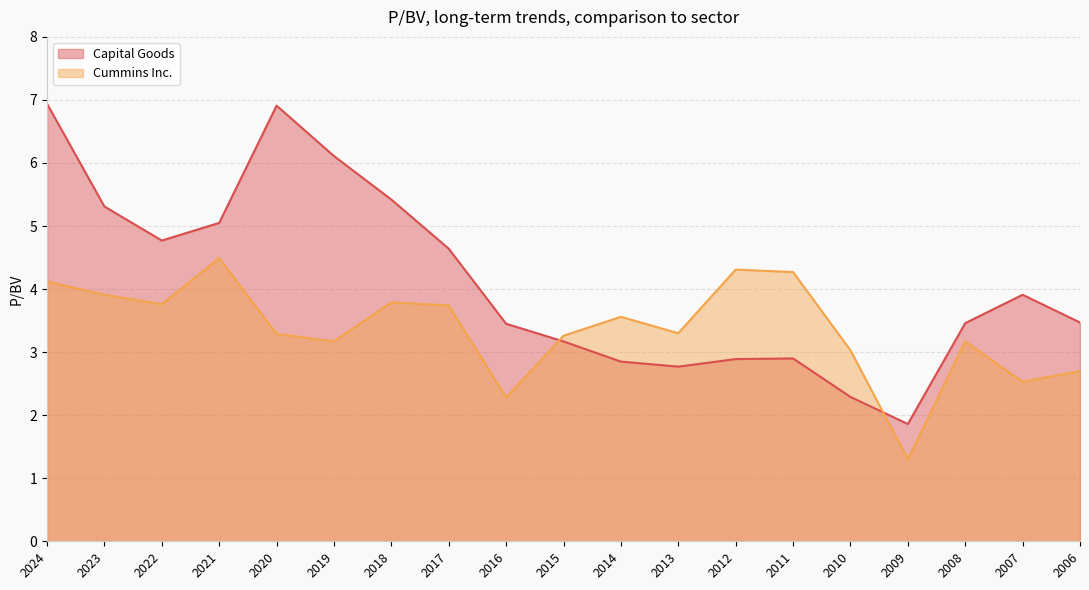

Reading left to right, transcribe all the data shown in this chart.

Cummins Inc.: 2024=4.1	2023=3.9	2022=3.8	2021=4.5	2020=3.3	2019=3.2	2018=3.8	2017=3.7	2016=2.3	2015=3.3	2014=3.6	2013=3.3	2012=4.3	2011=4.3	2010=3.0	2009=1.3	2008=3.2	2007=2.5	2006=2.7
Capital Goods: 2024=6.9	2023=5.3	2022=4.8	2021=5.0	2020=6.9	2019=6.1	2018=5.4	2017=4.6	2016=3.5	2015=3.2	2014=2.9	2013=2.8	2012=2.9	2011=2.9	2010=2.3	2009=1.9	2008=3.5	2007=3.9	2006=3.5